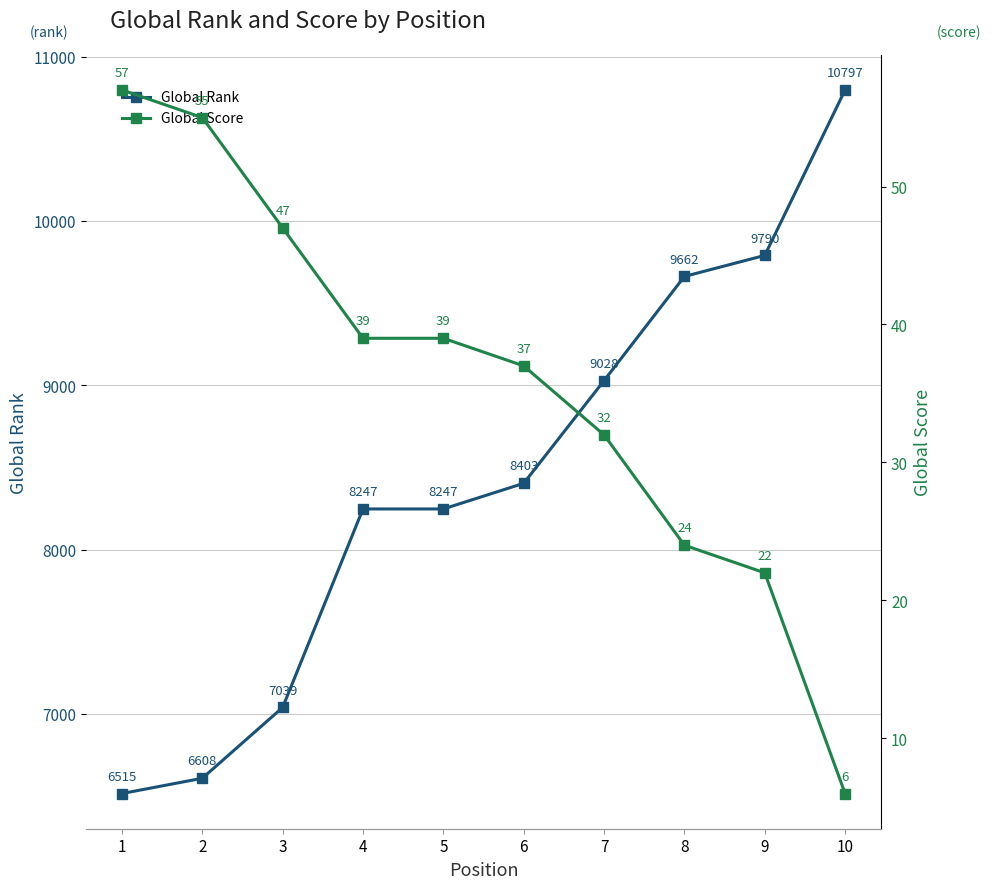

What is the sum of all Global Score values?

358